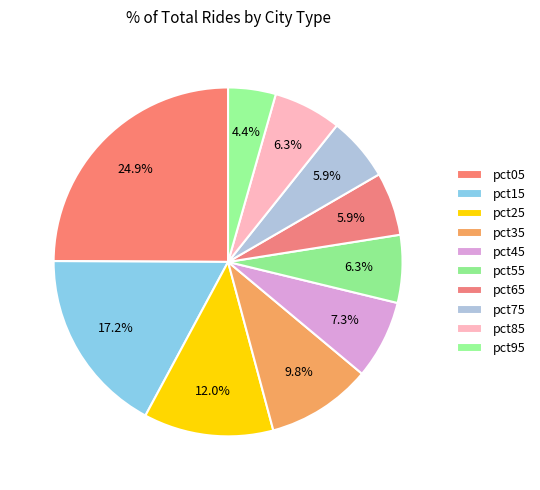

How many segments does this pie chart have?

10